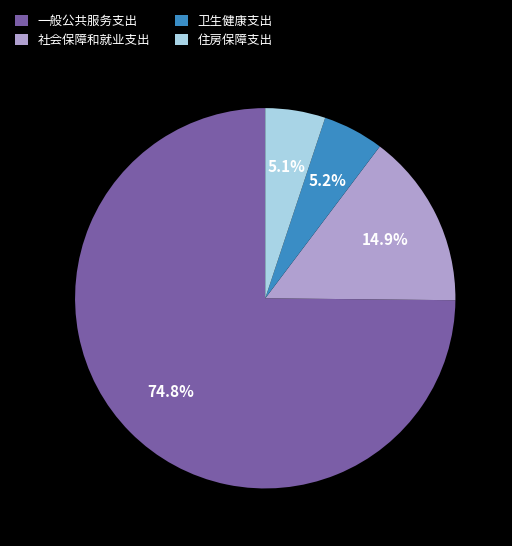

Which has a higher value, 卫生健康支出 or 社会保障和就业支出?

社会保障和就业支出